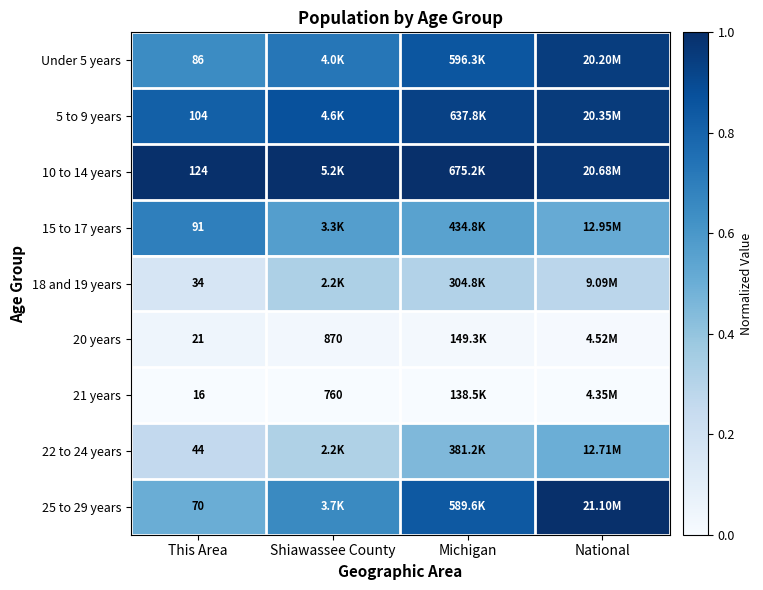

Rank the categories by Under 5 years value from lowest to highest.

This Area, Shiawassee County, Michigan, National